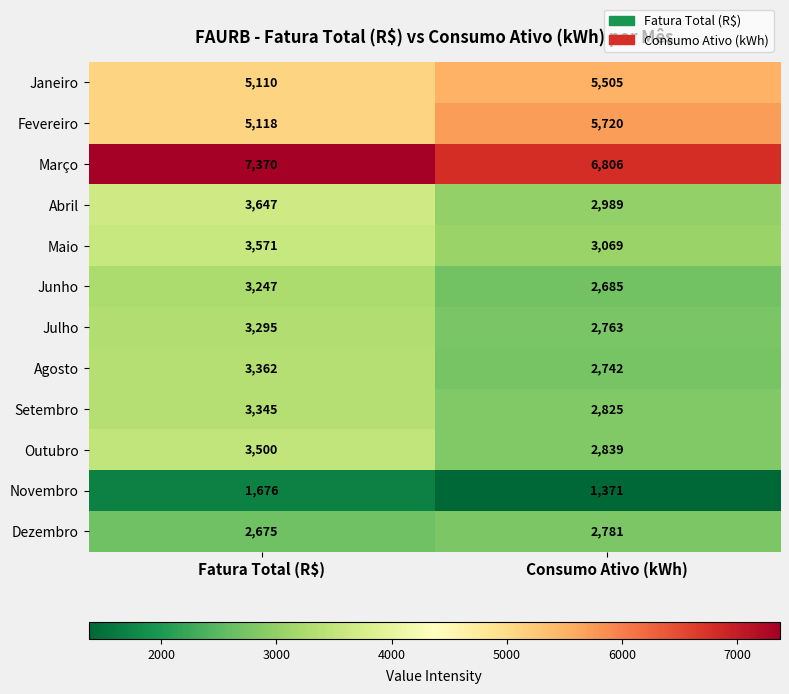

Which label corresponds to the largest value in the chart?

Fatura Total (R$)